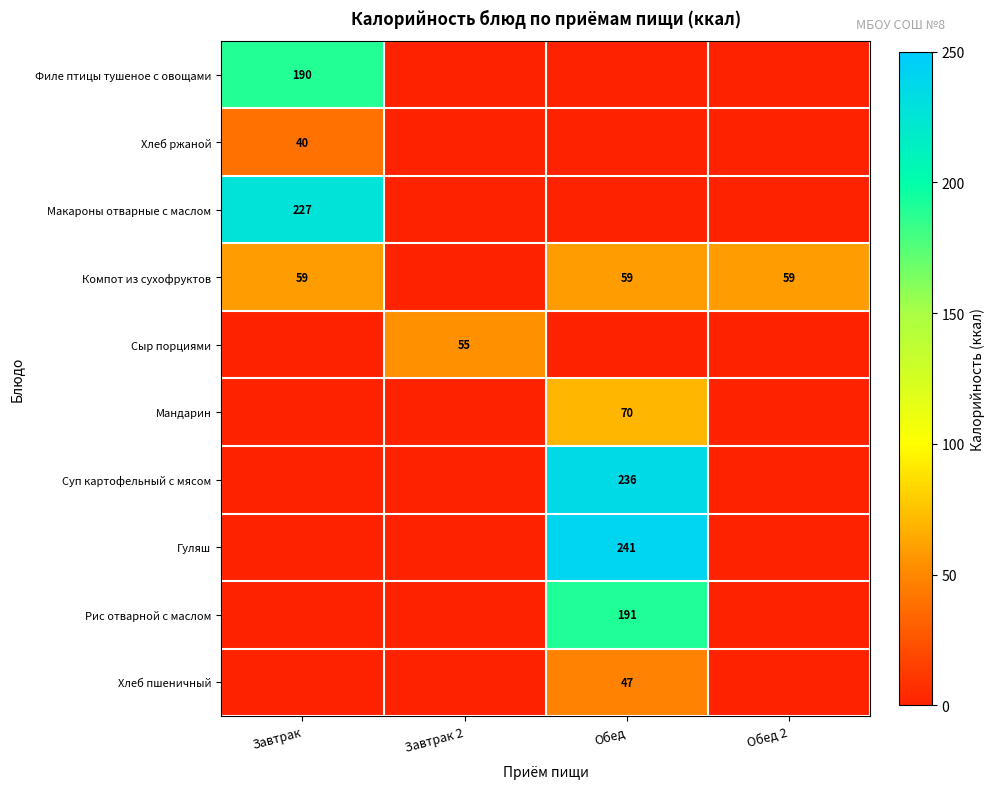

True or false: Компот из сухофруктов has a value of 28 at Обед 2.

False